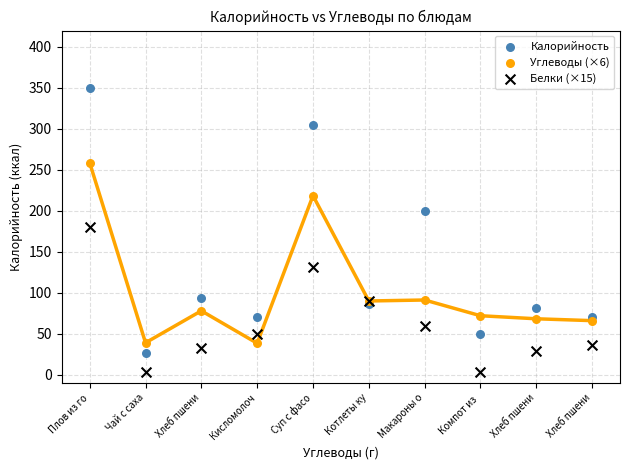

Which series contains the lowest Y value?

Белки (×15)